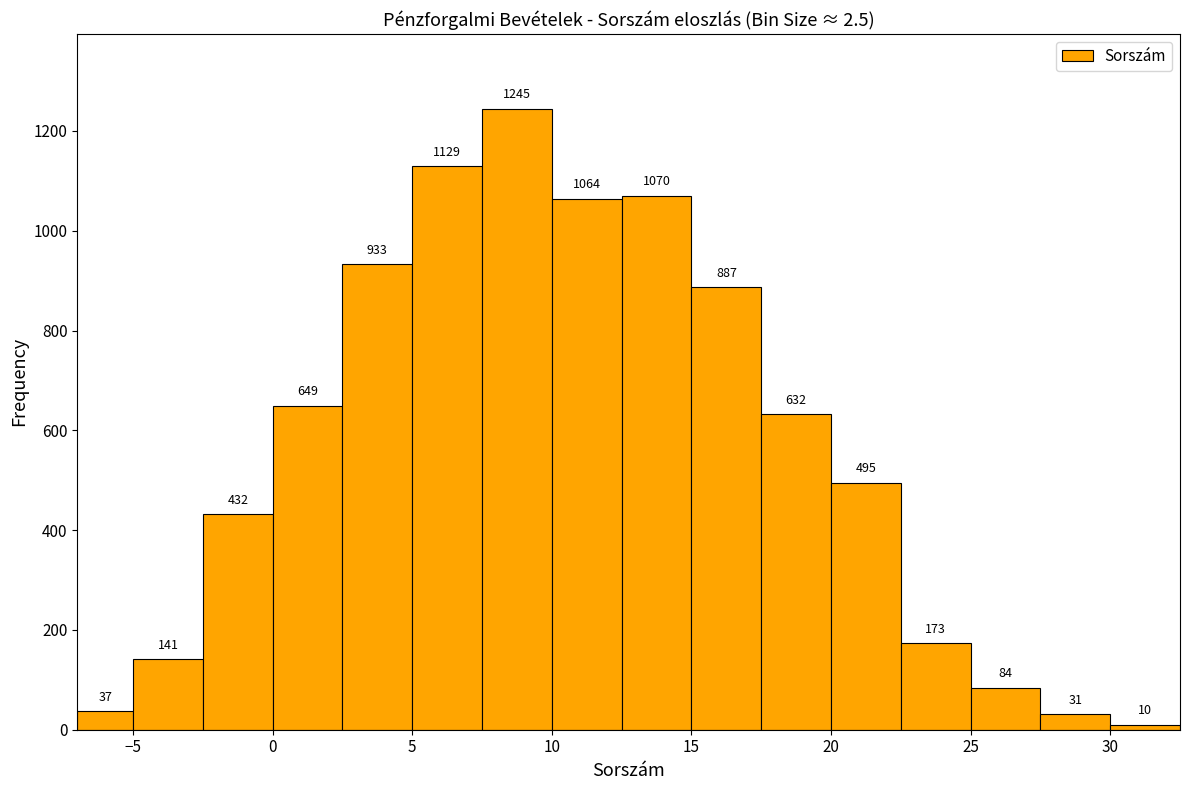

How tall is the bar that spans 22.5 to 25.0 on the x-axis?

173